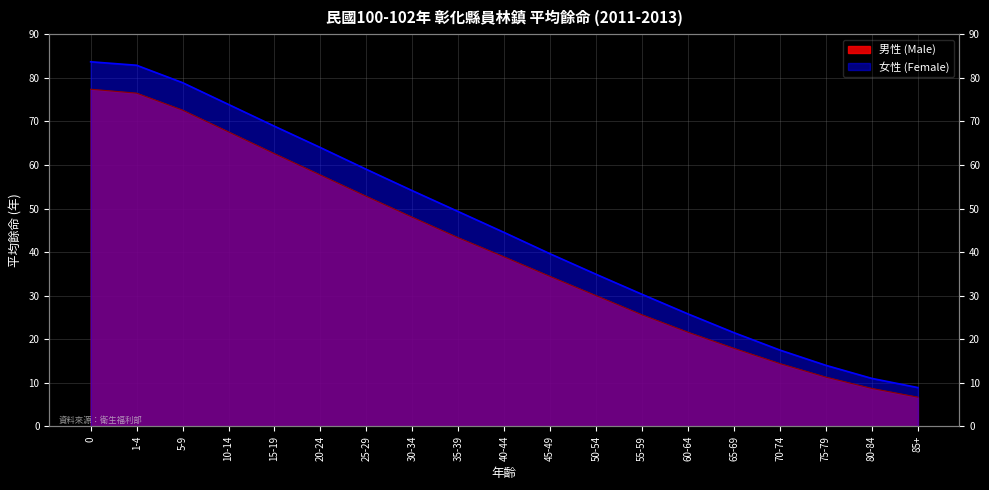

Reading left to right, transcribe all the data shown in this chart.

男性 (Male): 77.4	76.5	72.6	67.6	62.6	57.7	52.8	48.0	43.3	38.9	34.4	30.0	25.6	21.6	17.9	14.4	11.3	8.7	6.7
女性 (Female): 83.7	82.9	78.9	73.9	68.9	64.0	59.0	54.1	49.3	44.5	39.6	34.9	30.3	25.8	21.5	17.5	14.0	11.0	8.9